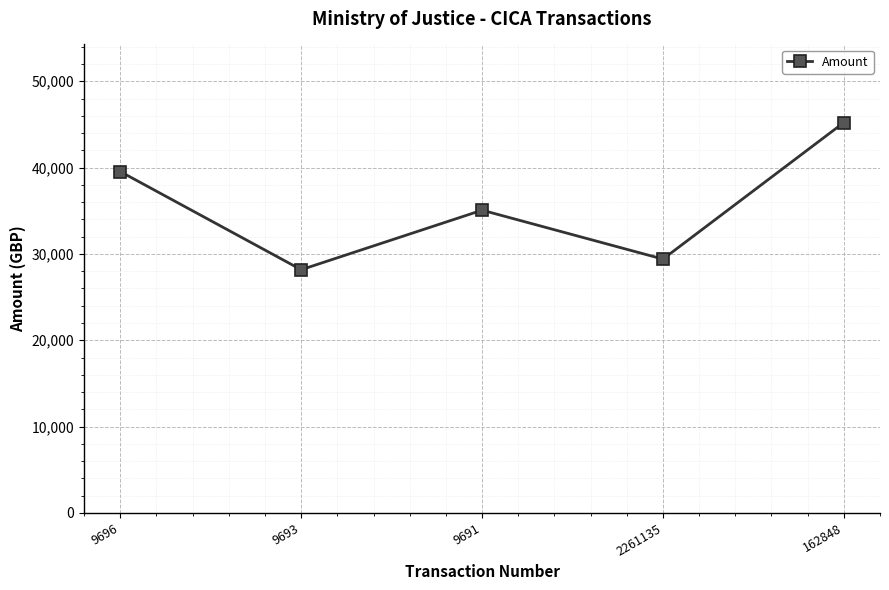

What is the difference between the maximum and second lowest values?

15818.3